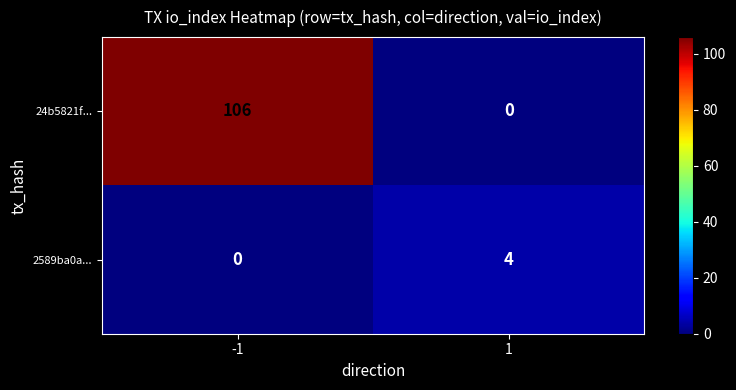

The 2589ba0a... series shows 1 at -1. True or false?

False